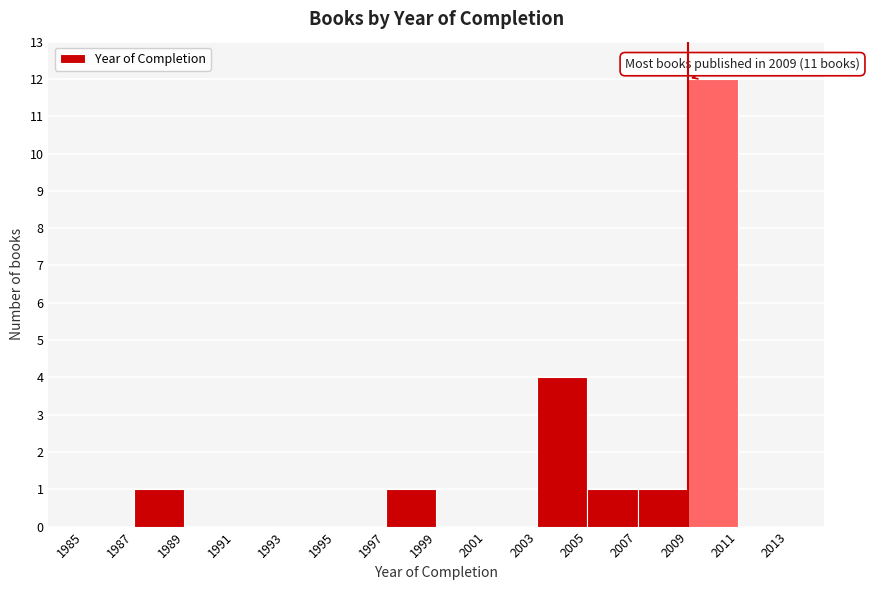

Which range on the x-axis has the tallest bar?

2009 to 2011